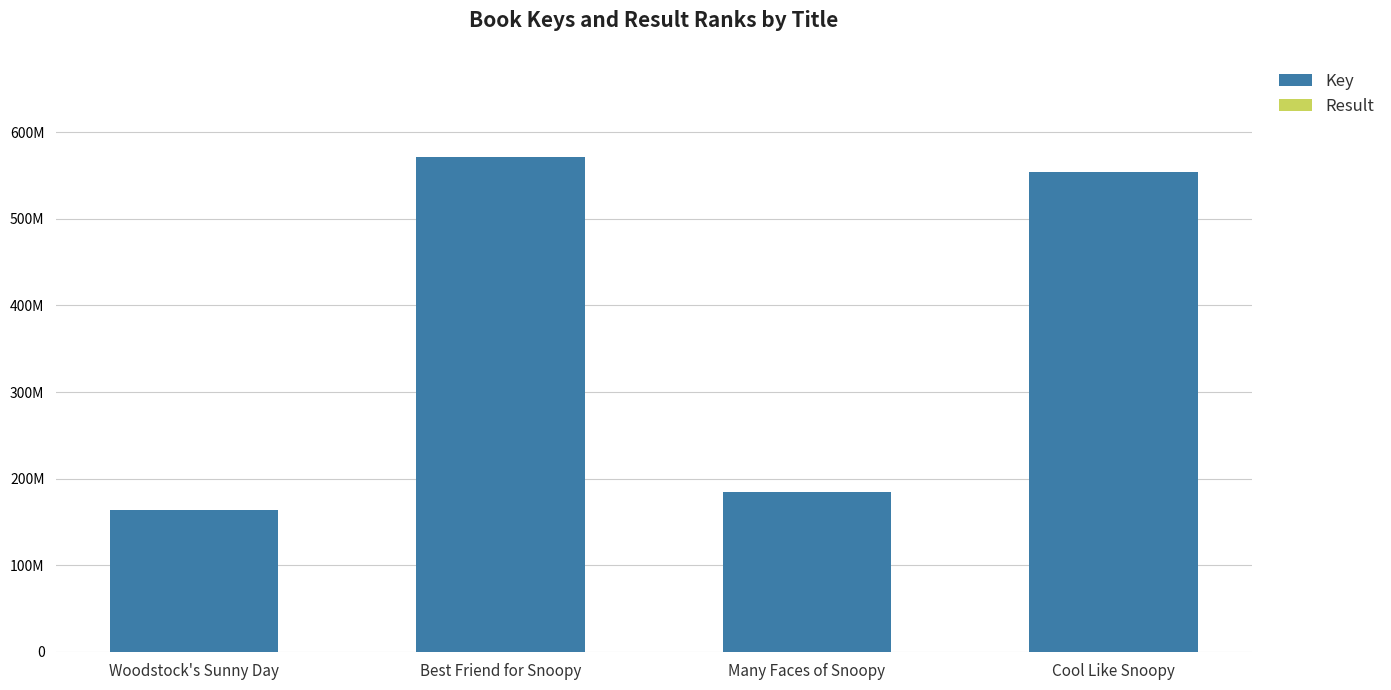

Does the chart contain stacked bars?

Yes